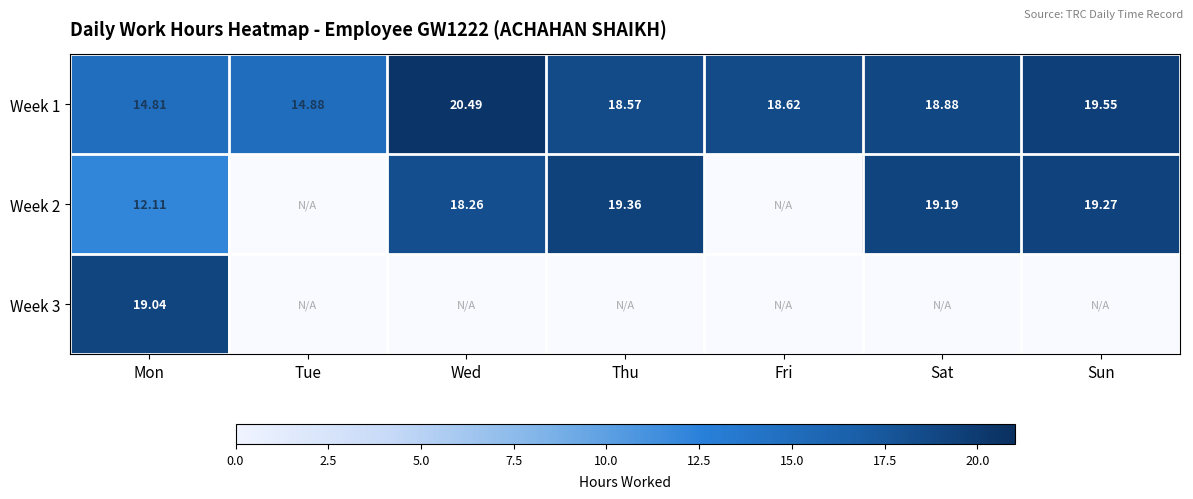

At which category does the chart reach its minimum across all series?

Mon